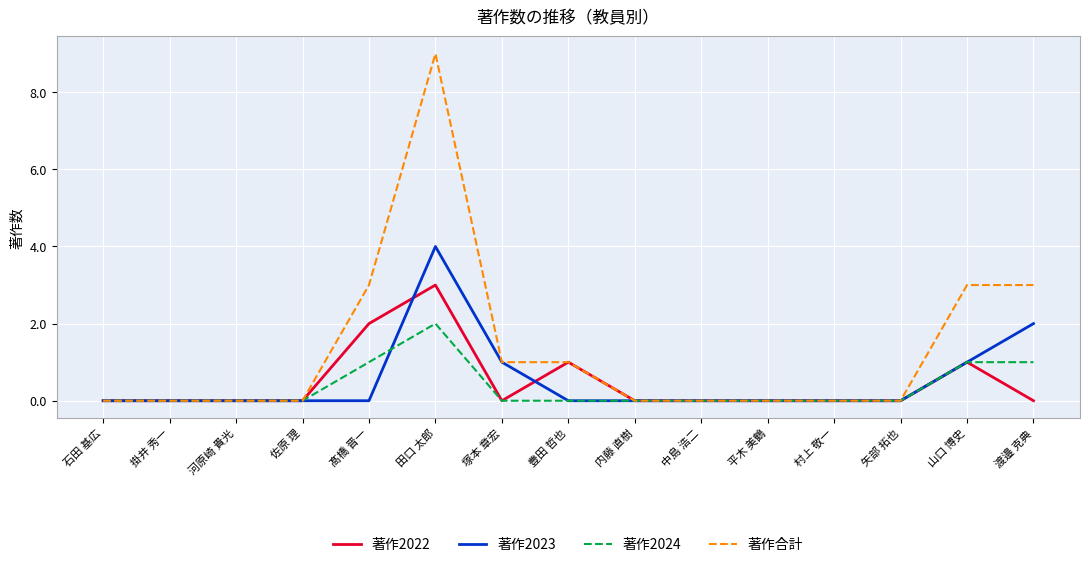

Rank the series by their maximum value, from lowest to highest.

著作2024, 著作2022, 著作2023, 著作合計